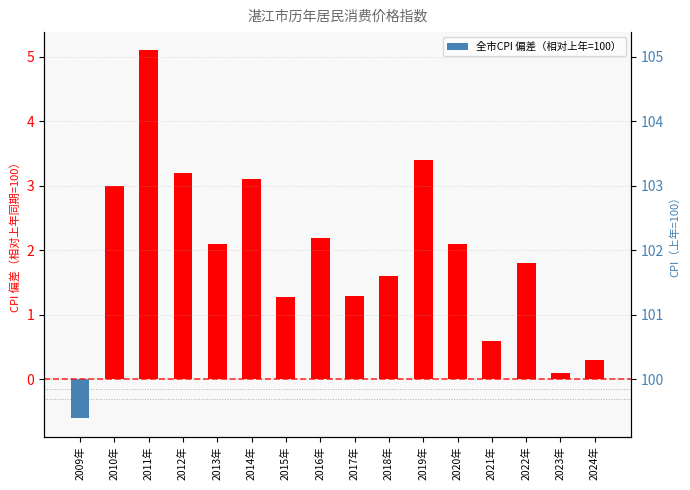

What is the smallest value displayed?

-0.6